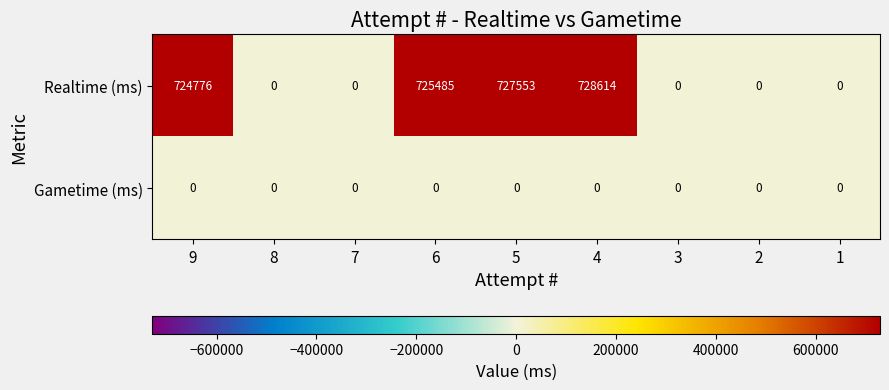

Is the value of Realtime (ms) at 4 greater than the value of Gametime (ms) at 6?

Yes